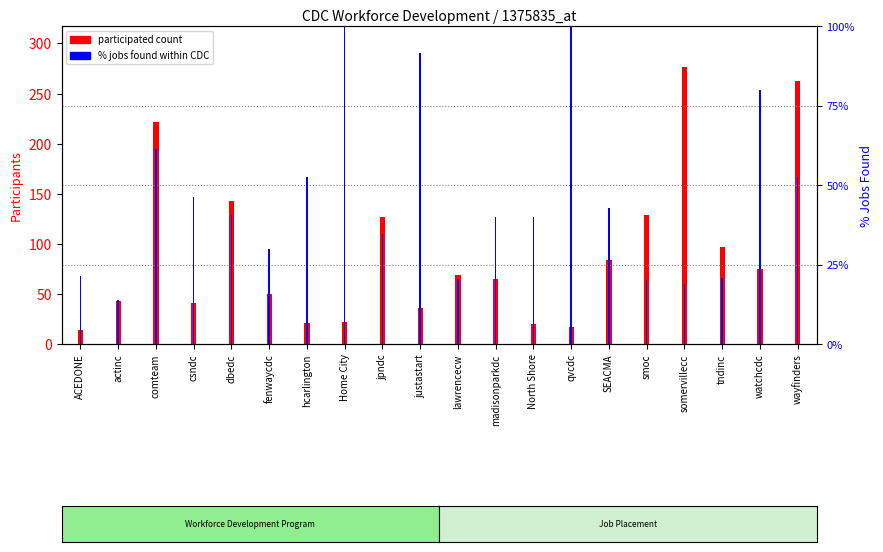

Between fenwaycdc and somervillecc, which series saw the biggest shift?

participated